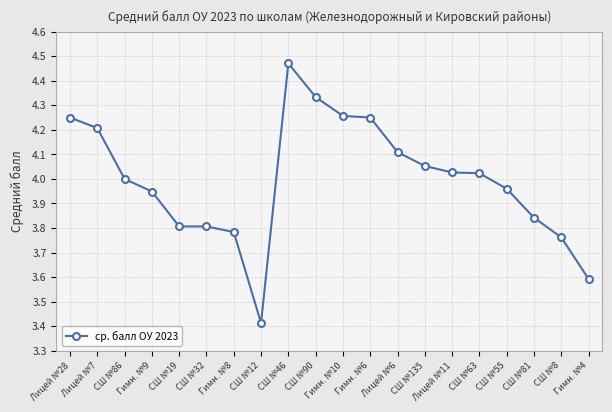

What is the change in value from СШ №90 to Гимн. №4?

-0.7